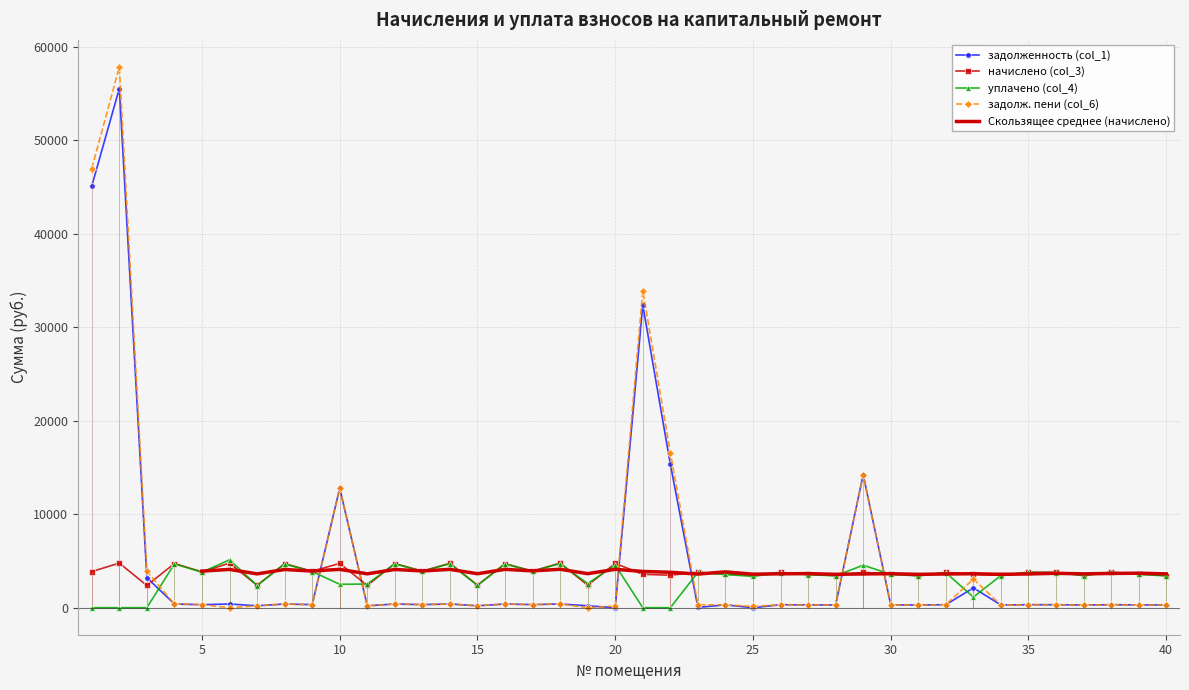

Which has a higher value, 20 or 26?

26